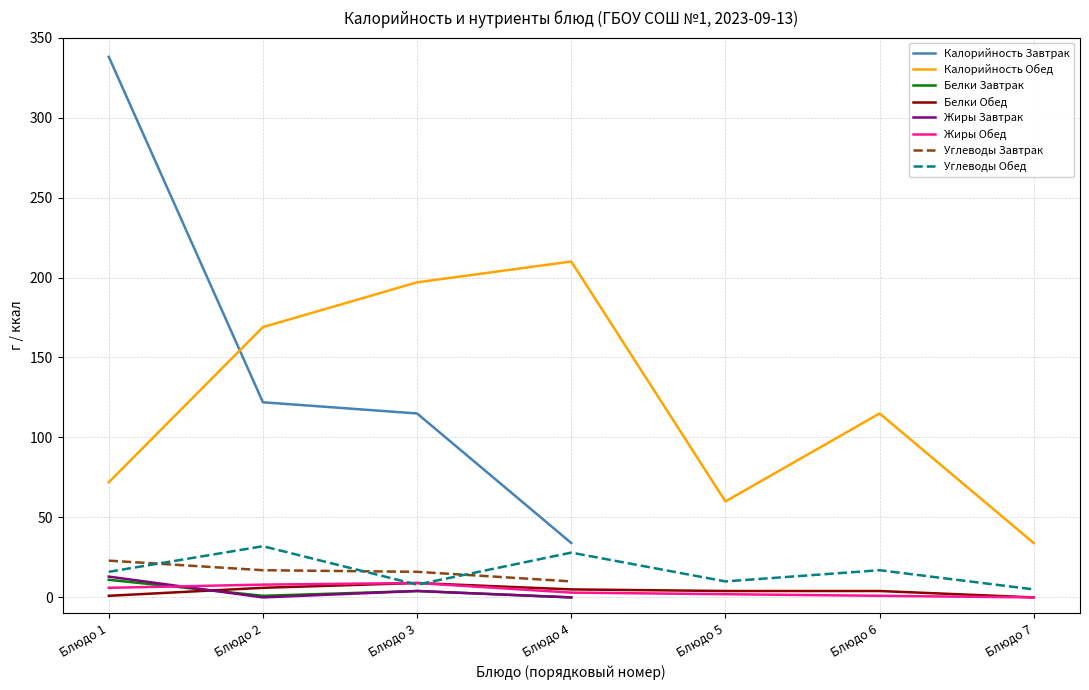

What is the highest value of the Углеводы Обед series?

32